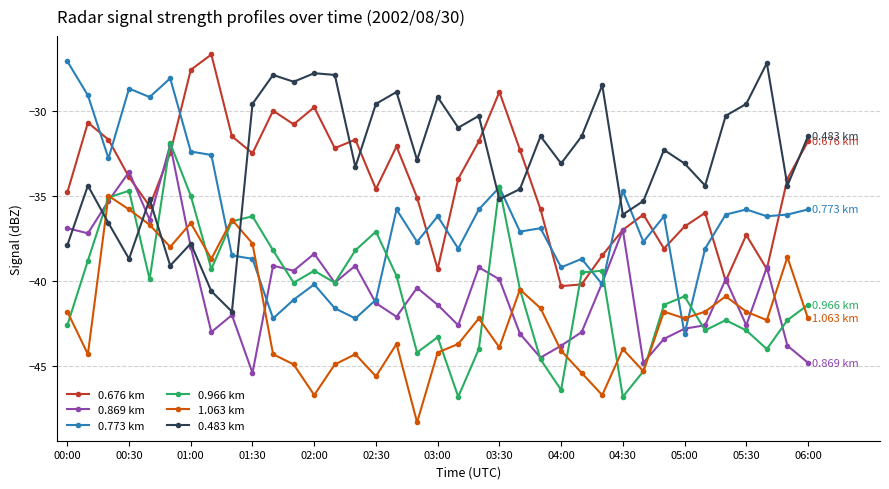

True or false: 1.063 km and 0.676 km intersect in this chart.

False